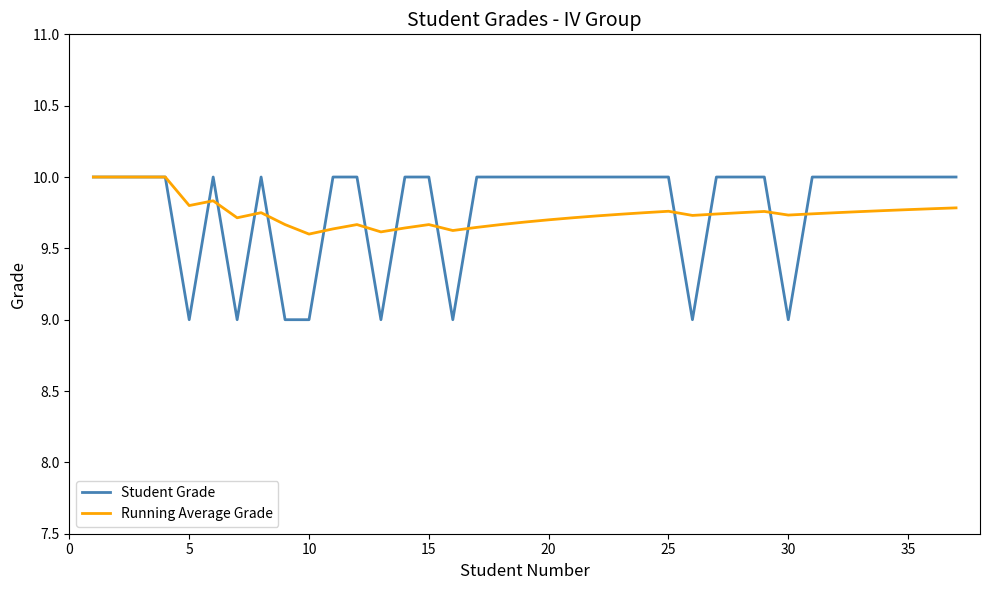

True or false: Running Average Grade has more than 0 points higher than both neighbors.

True